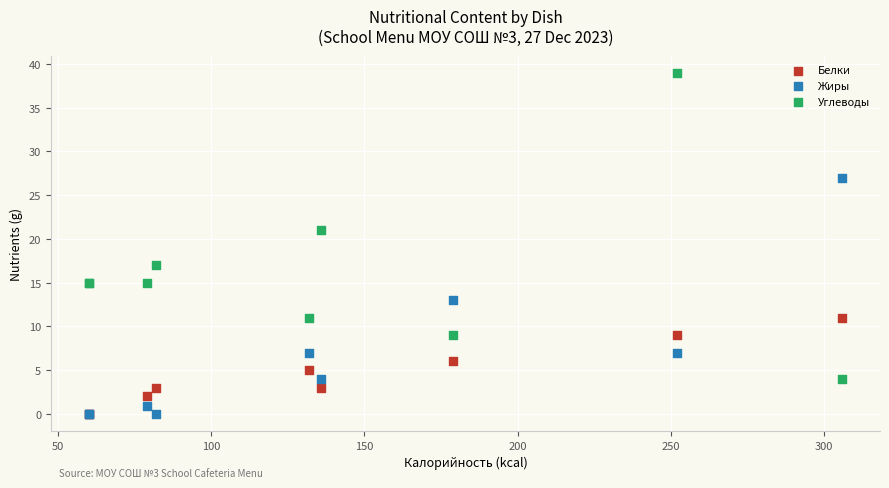

What are all the series names shown in the legend?

Белки, Жиры, Углеводы